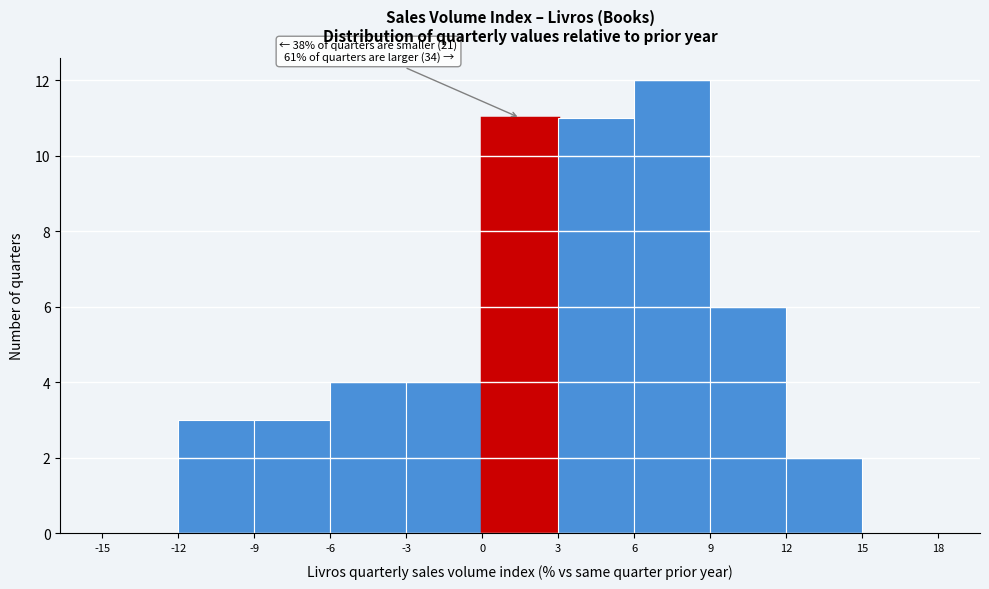

Over which range of the x-axis is the bar tallest?

6 to 9